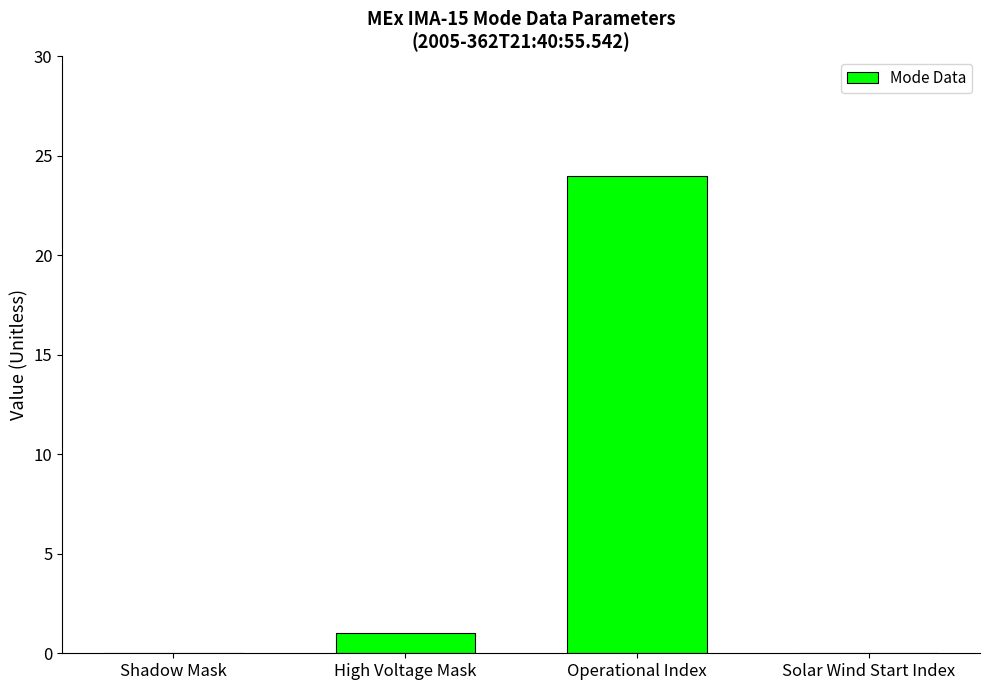

How many data points does each series have?

4